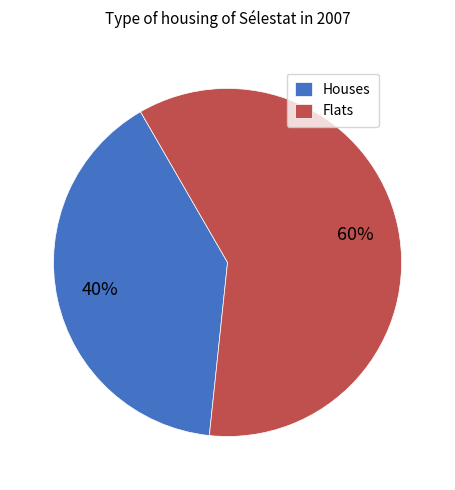

How many slices are in this pie chart?

2